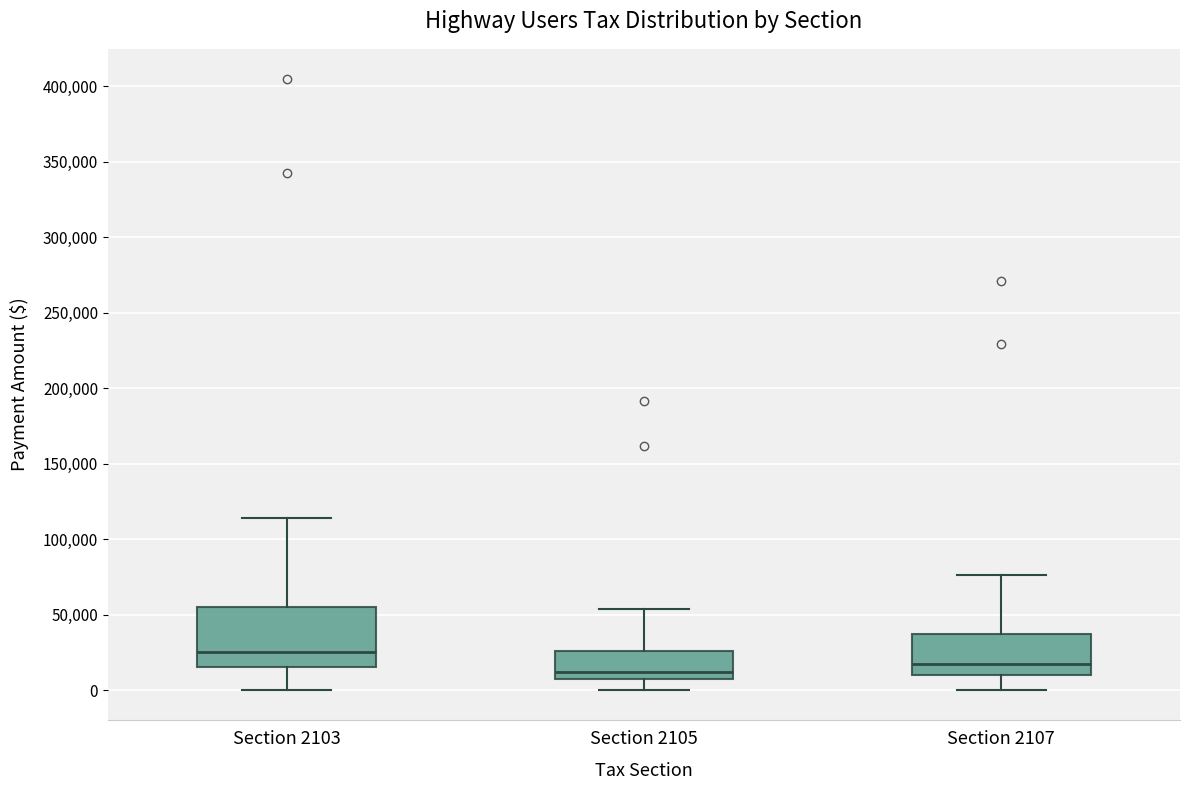

Comparing the boxes themselves (not the whiskers), which one is the tallest?

Section 2103